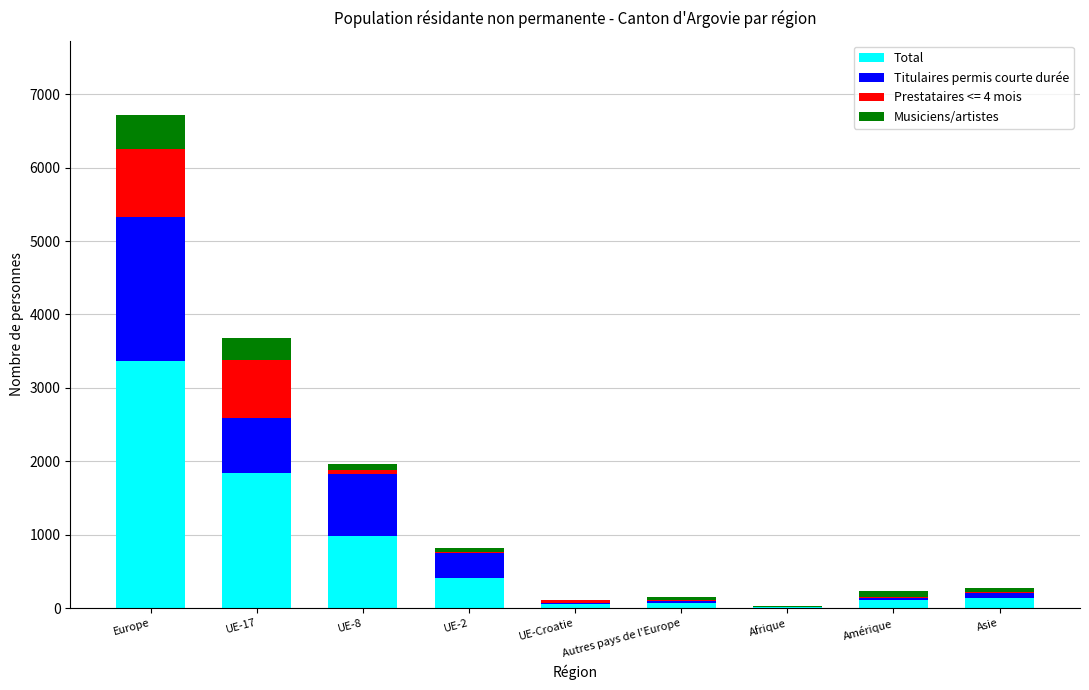

What is the maximum value for Total?

3360